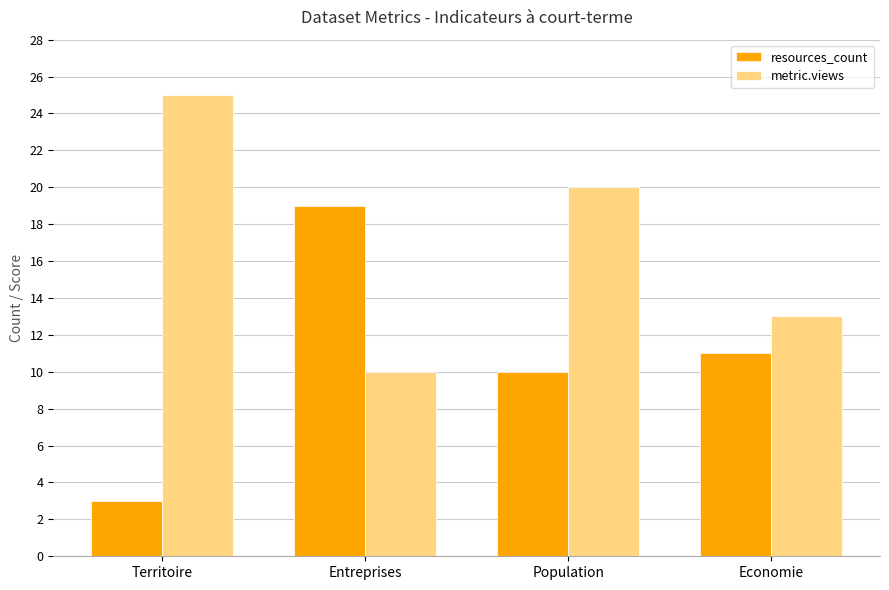

The metric.views series shows 13 at Economie. True or false?

True